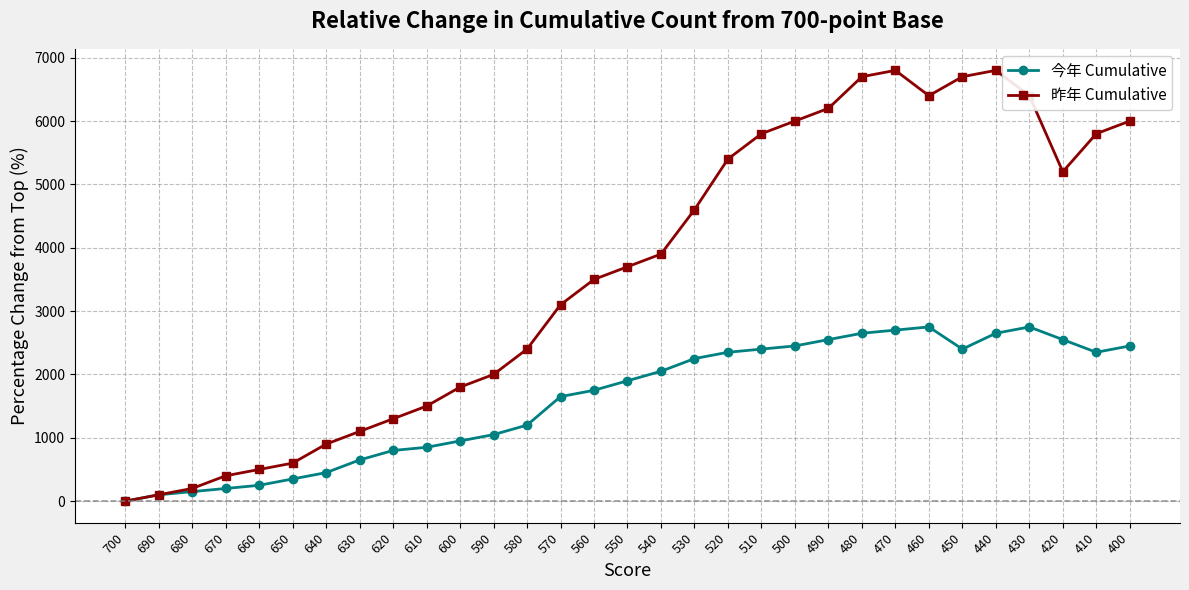

Is the value of 昨年 Cumulative at 580 greater than the value of 今年 Cumulative at 600?

Yes